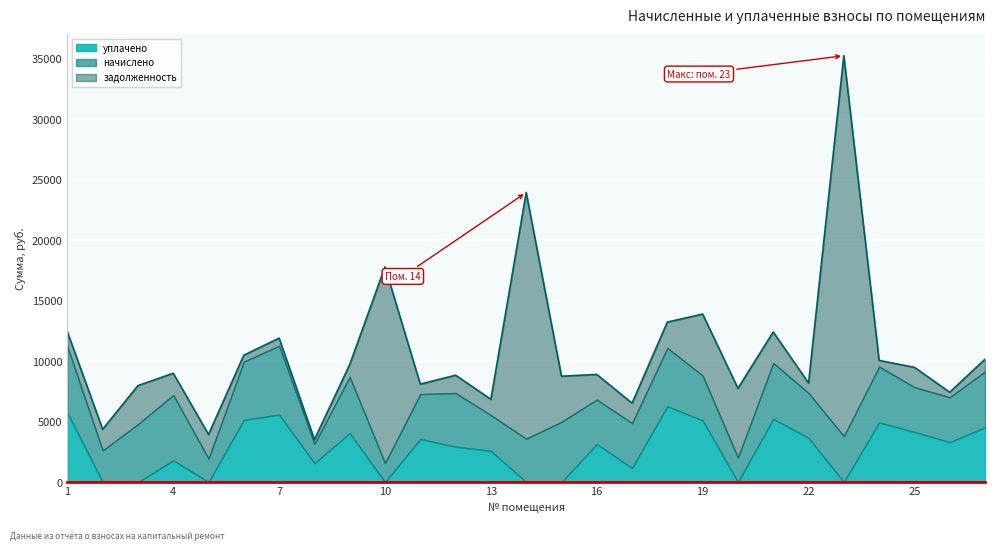

What is the total value across all series at 19?

13891.0